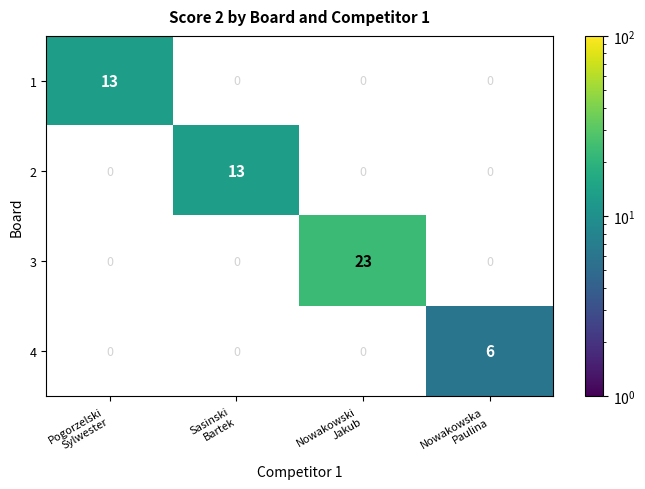

How many values in 2 are above zero?

1